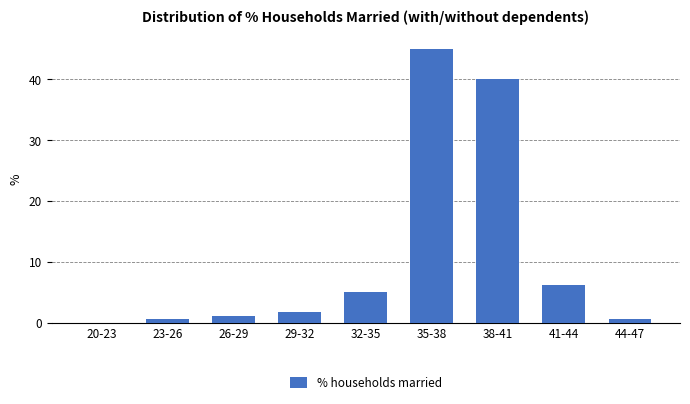

Reading right to left, extract all data points from this chart.

44-47=0.6	41-44=6.1	38-41=40.0	35-38=45.0	32-35=5.0	29-32=1.7	26-29=1.1	23-26=0.6	20-23=0.0